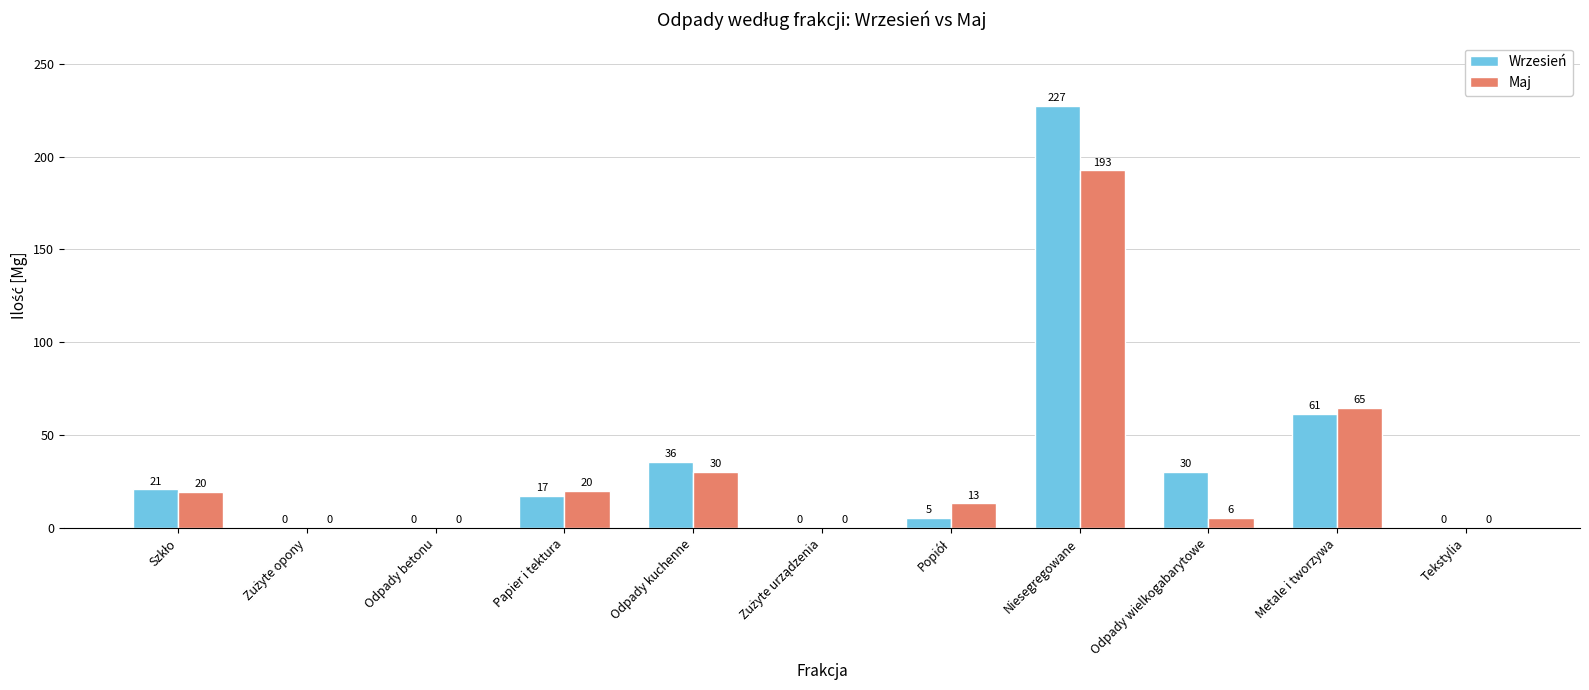

Rank the series at Odpady kuchenne from lowest to highest value.

Maj, Wrzesień